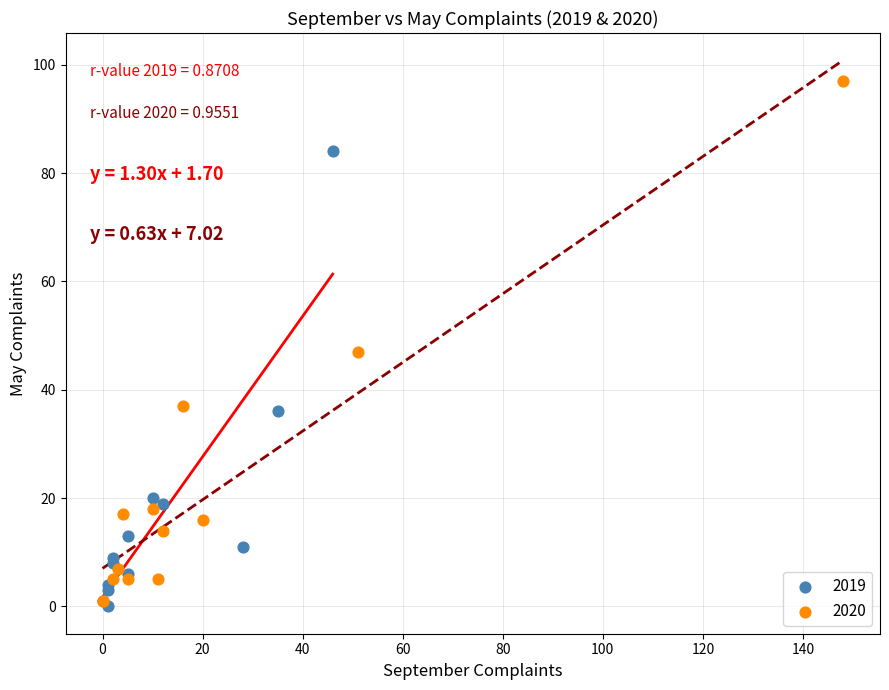

What are all the series names shown in the legend?

2019, 2020